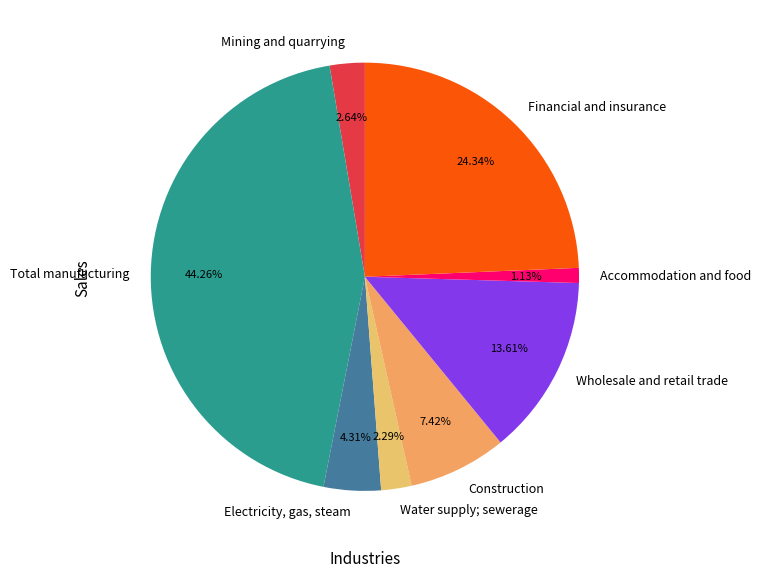

Is Construction the majority of the pie?

No